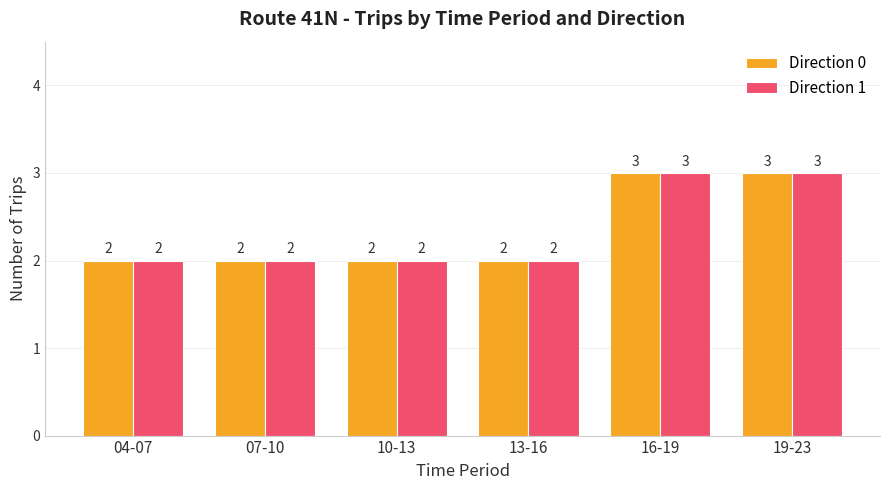

What is the total value across all series at 13-16?

4